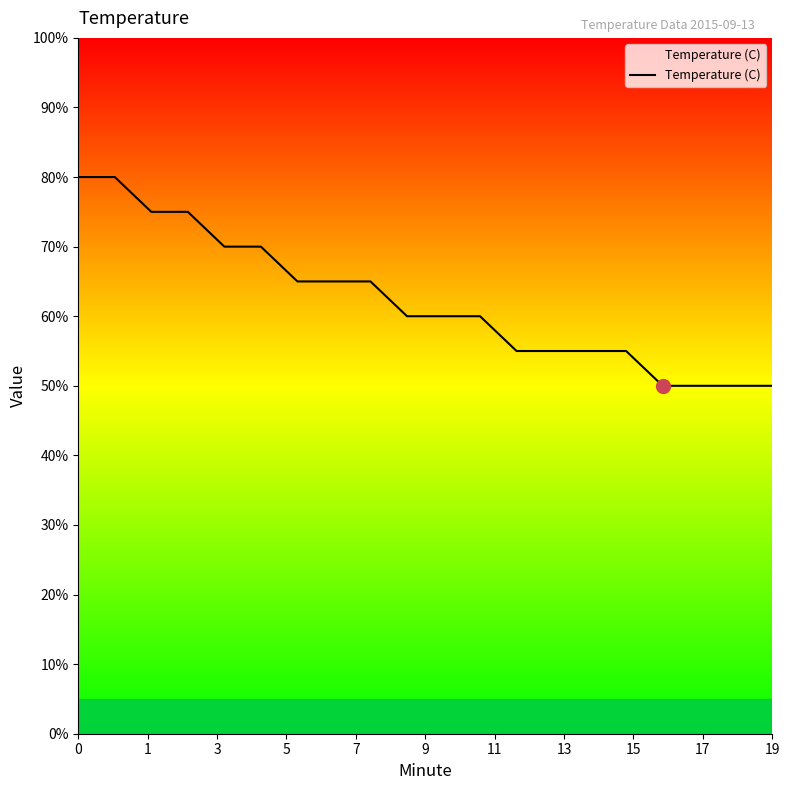

What is the greatest value displayed?

80.0